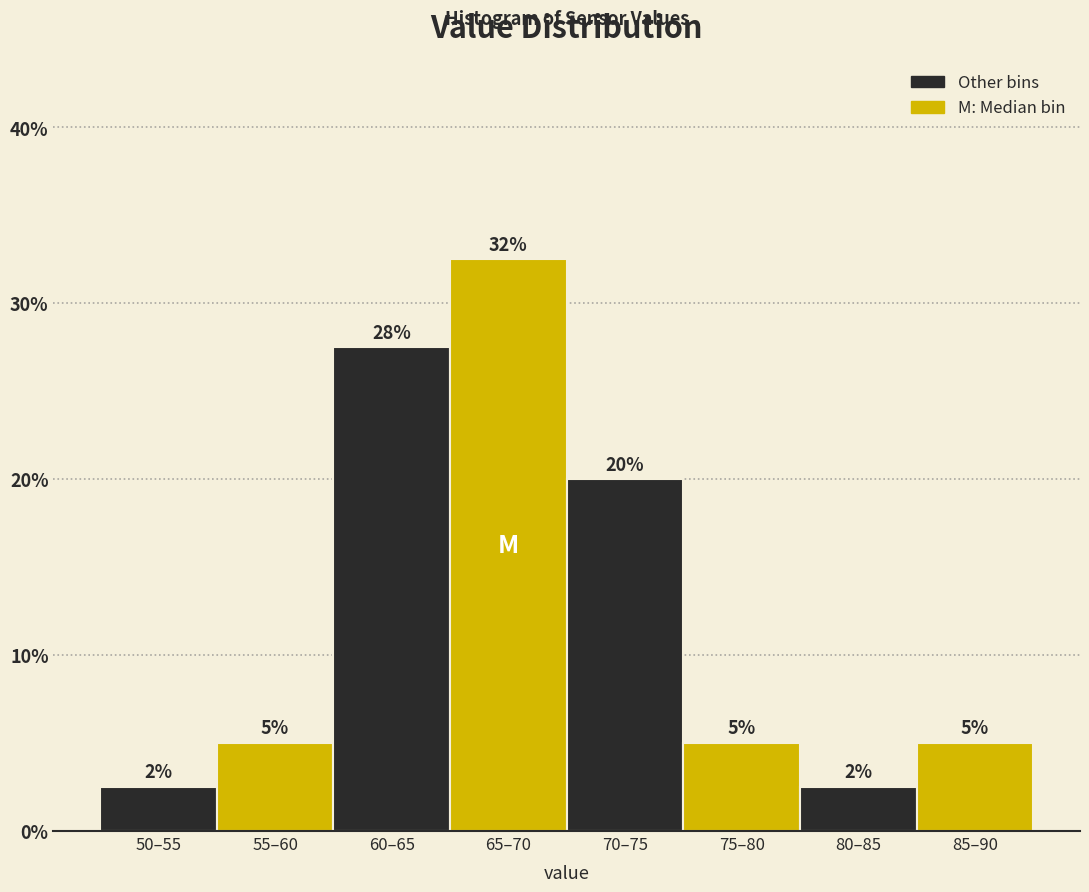

The value at 70–75 is 31.9. True or false?

False